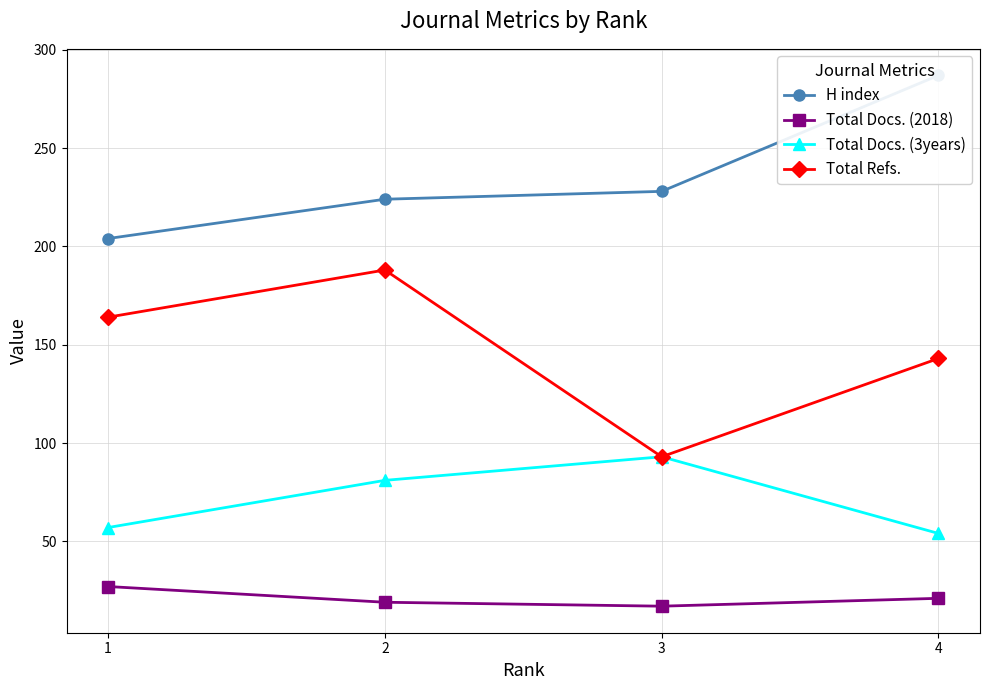

How many data points in Total Refs. are above 164?

1